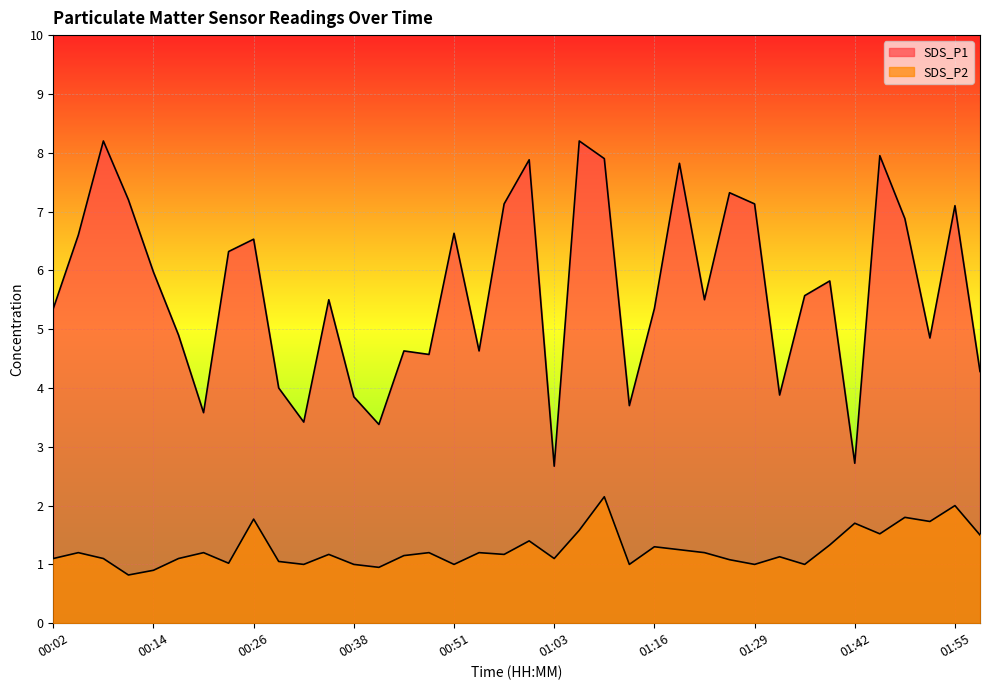

What is the average value of the SDS_P2 series?

1.3